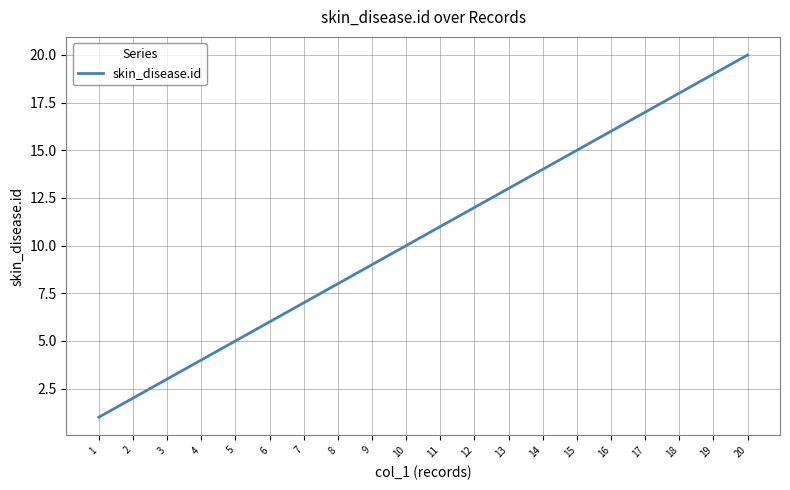

Reading left to right, transcribe all the data shown in this chart.

1	2	3	4	5	6	7	8	9	10	11	12	13	14	15	16	17	18	19	20